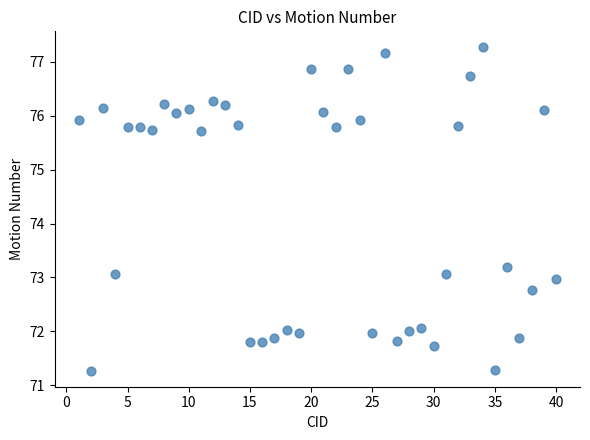

What Y value in the scatter plot is closest to 74?

73.2